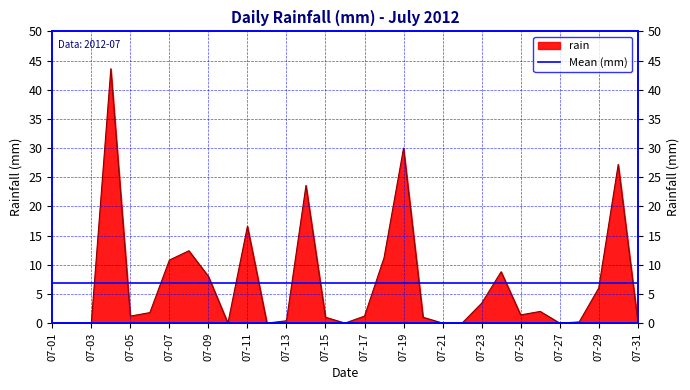

Is it true that the value at 07-11 is 6.0?

False